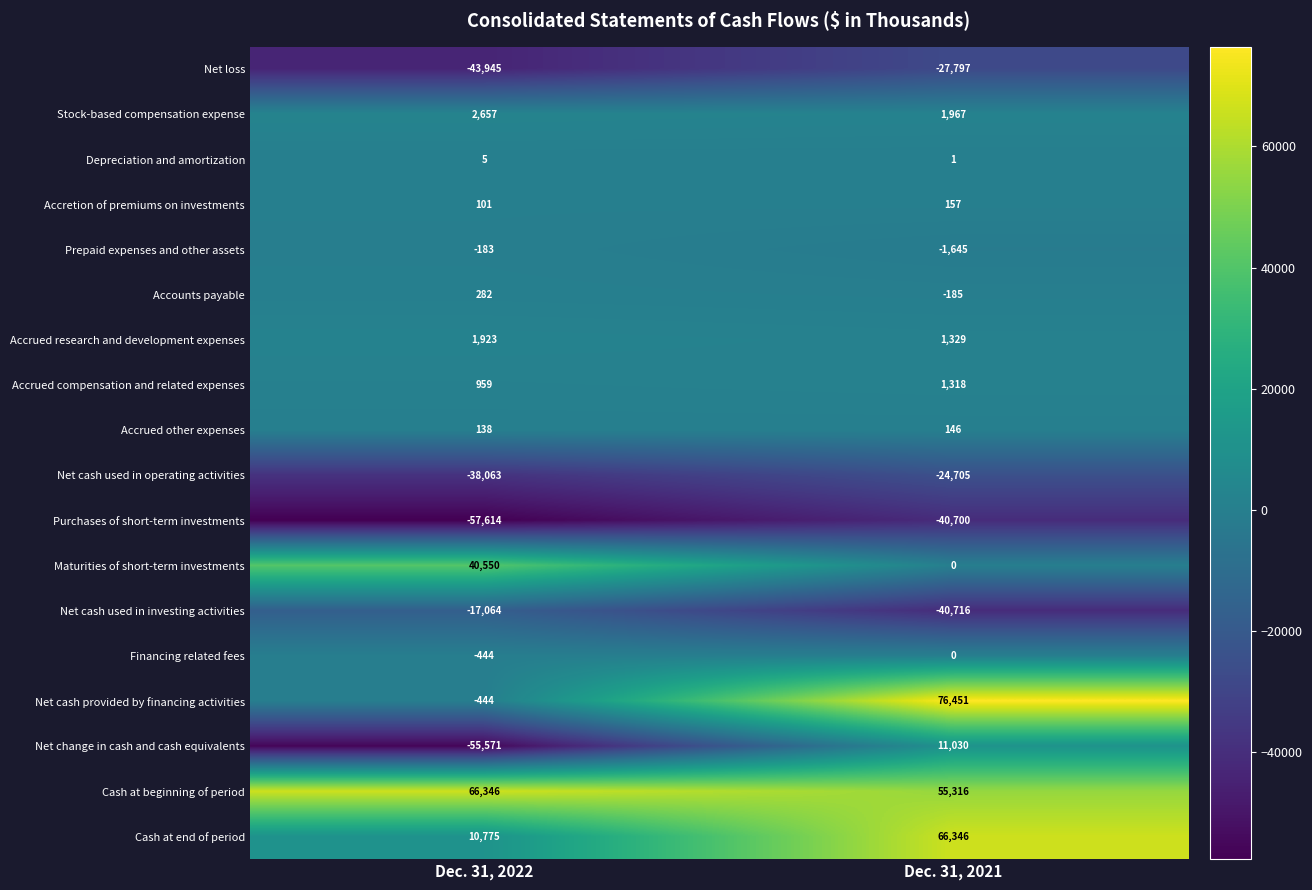

What is the maximum value shown in the chart?

76451